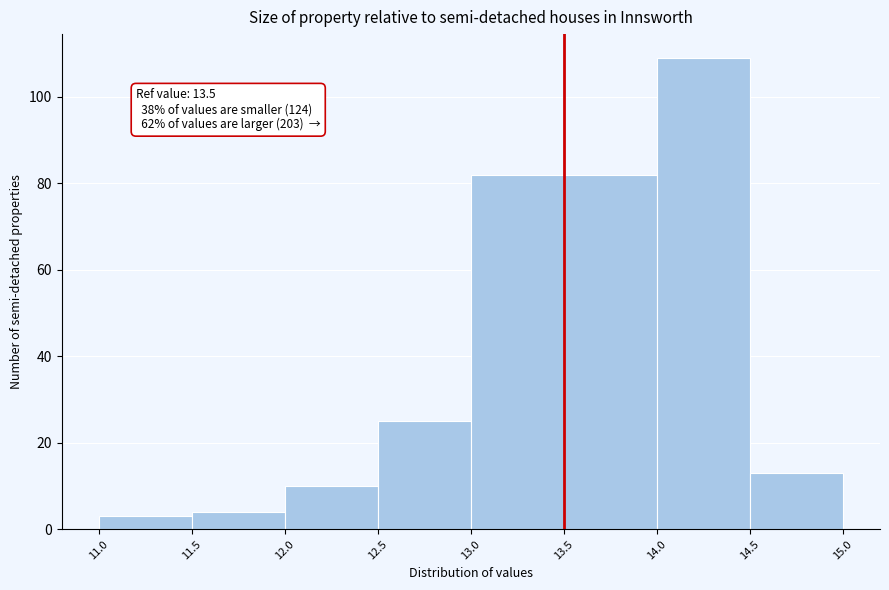

Over which range of the x-axis is the bar tallest?

14.0 to 14.5